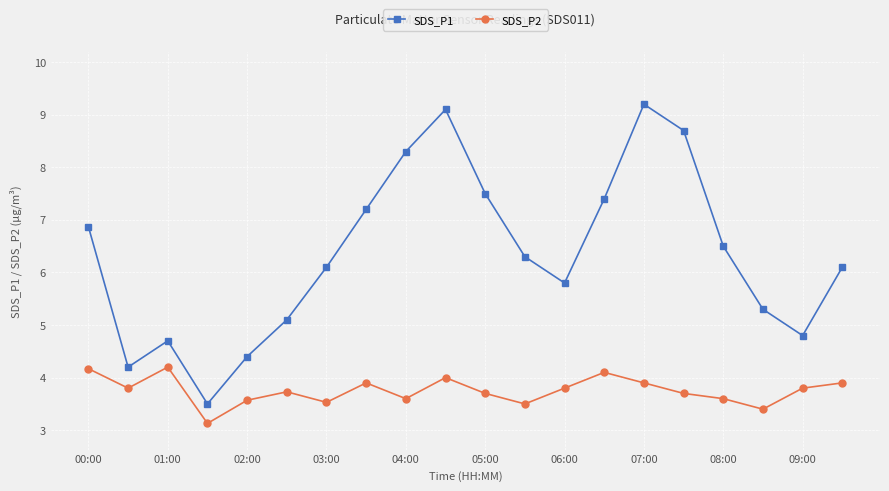

What is the average value of the SDS_P1 series?

6.4